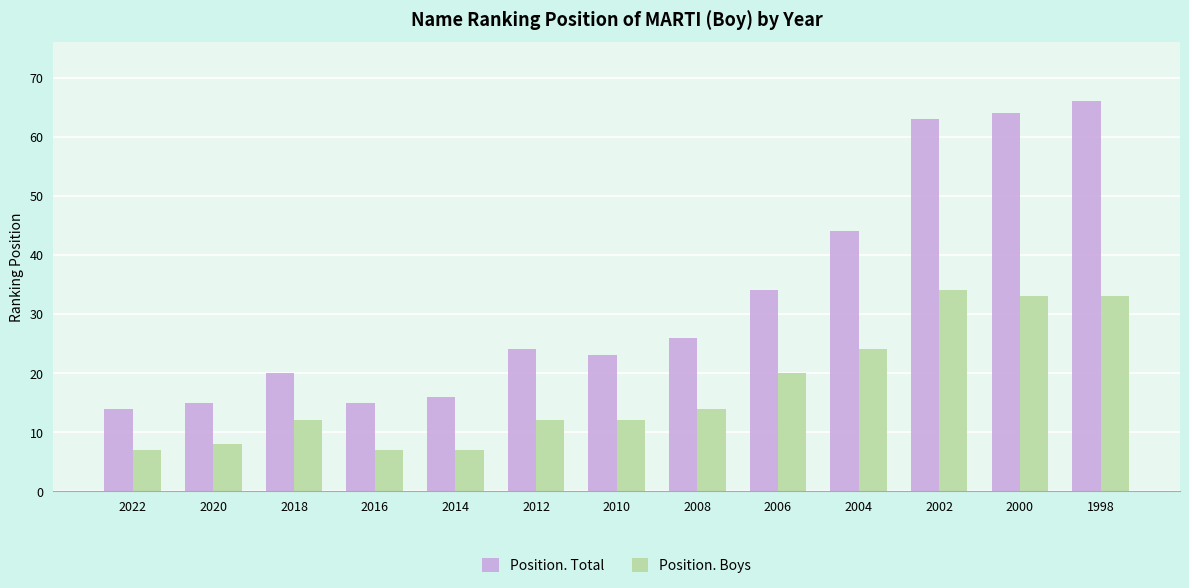

Rank the series by their average value, from lowest to highest.

Position. Boys, Position. Total